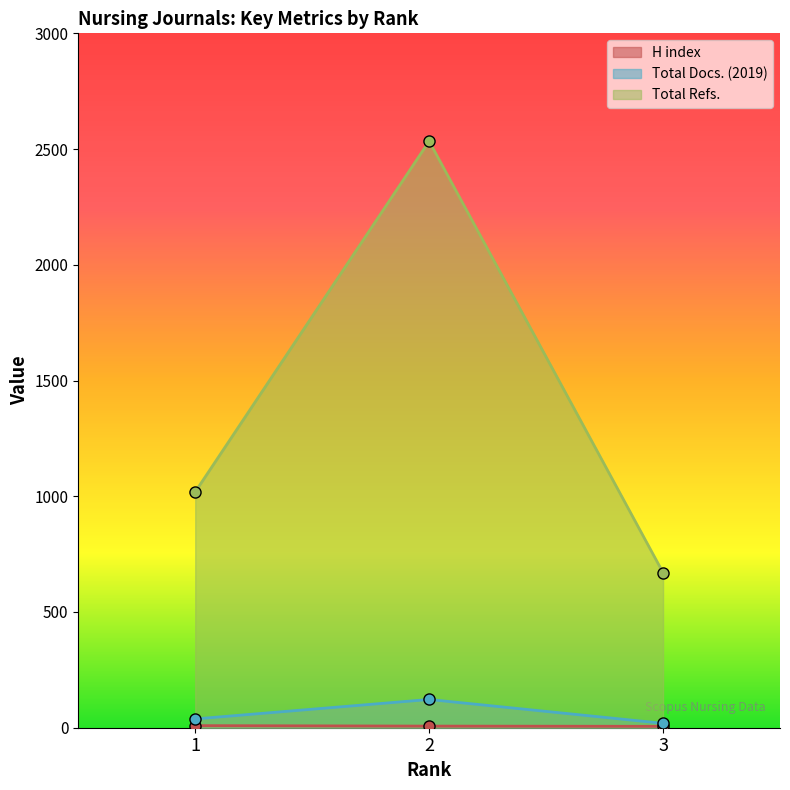

Rank the categories by Total Refs. value from lowest to highest.

3, 1, 2